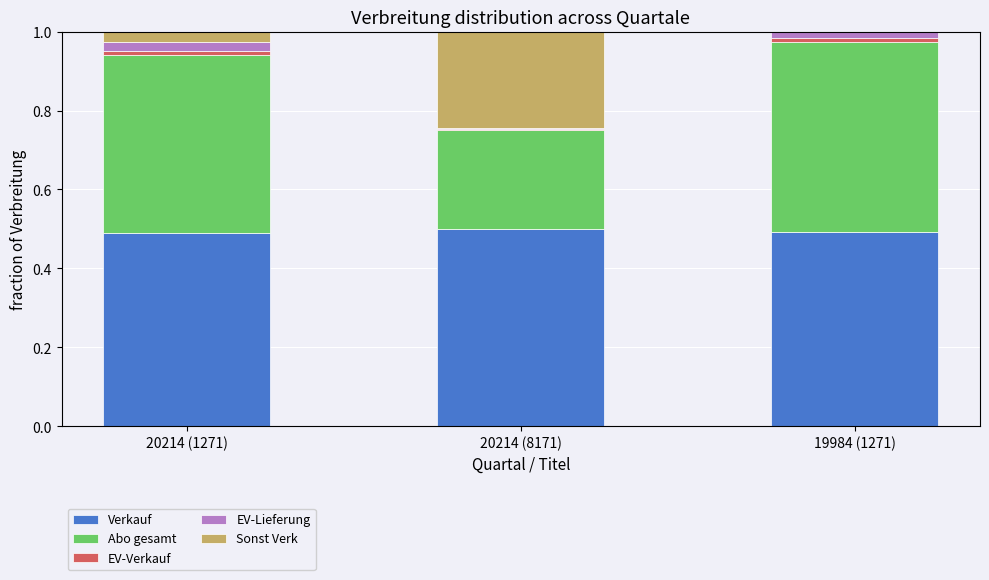

Is it true that EV-Lieferung equals 0.0 at 20214 (1271)?

False